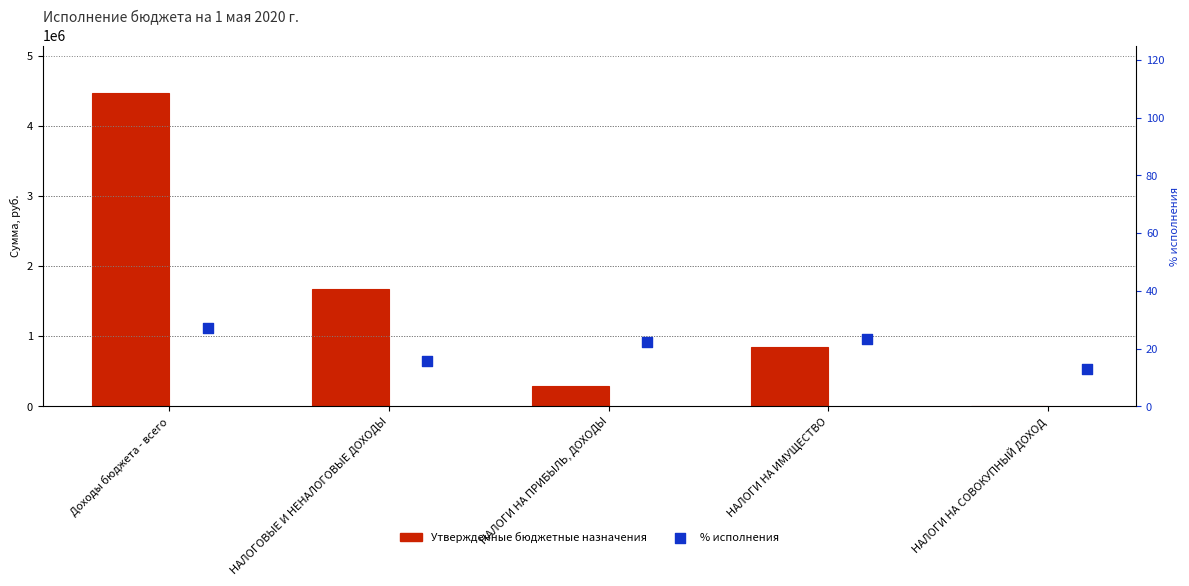

What are all the series names shown in the legend?

Утвержденные бюджетные назначения, % исполнения